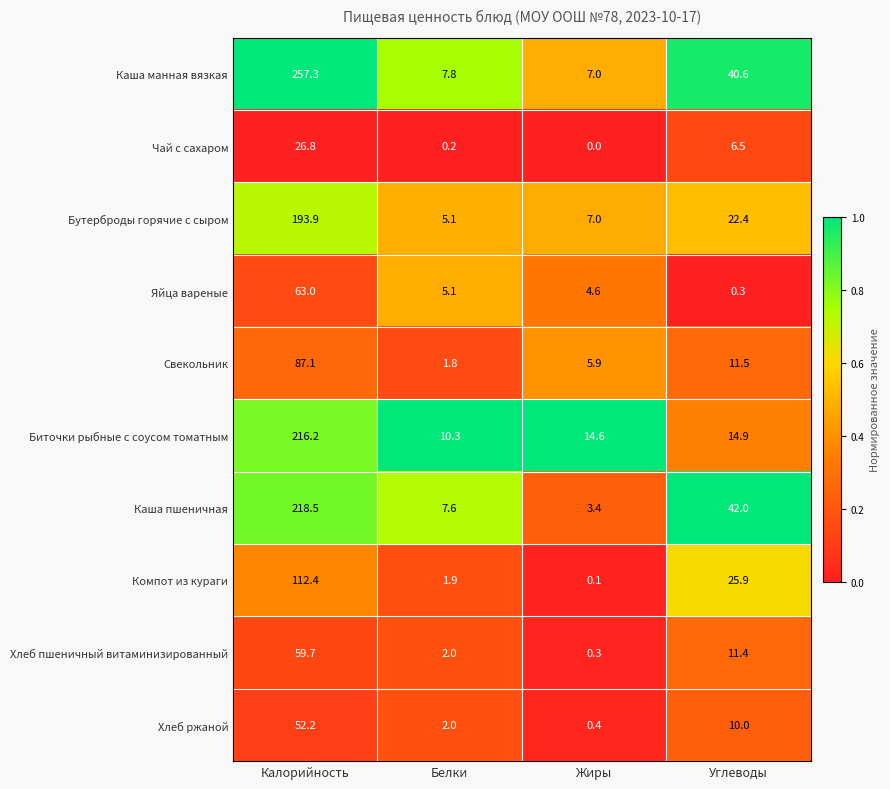

What is the total value across all series at Жиры?

43.3